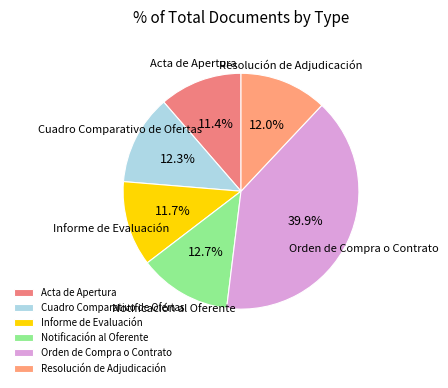

Combined, what portion of the pie is Notificación al Oferente and Informe de Evaluación?

24.4%